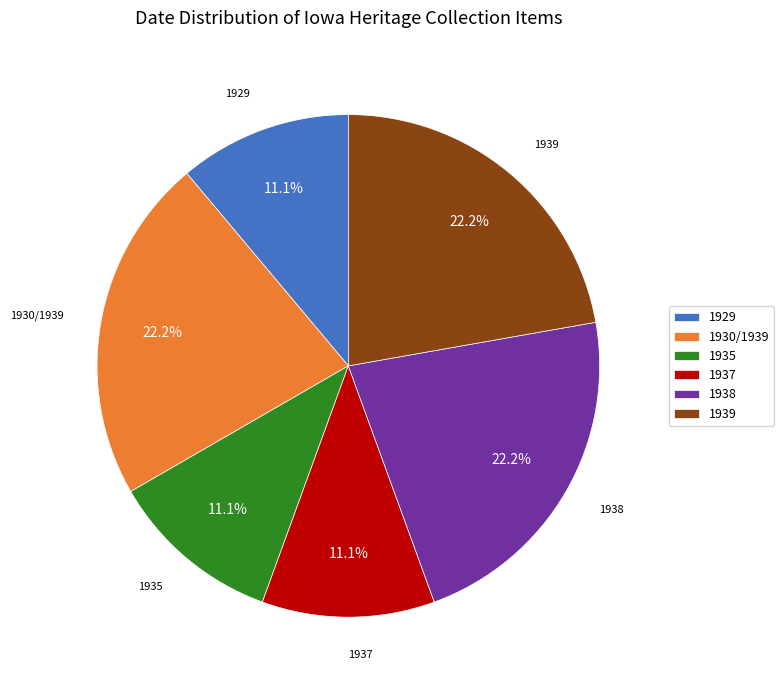

Does any single category account for the majority?

No